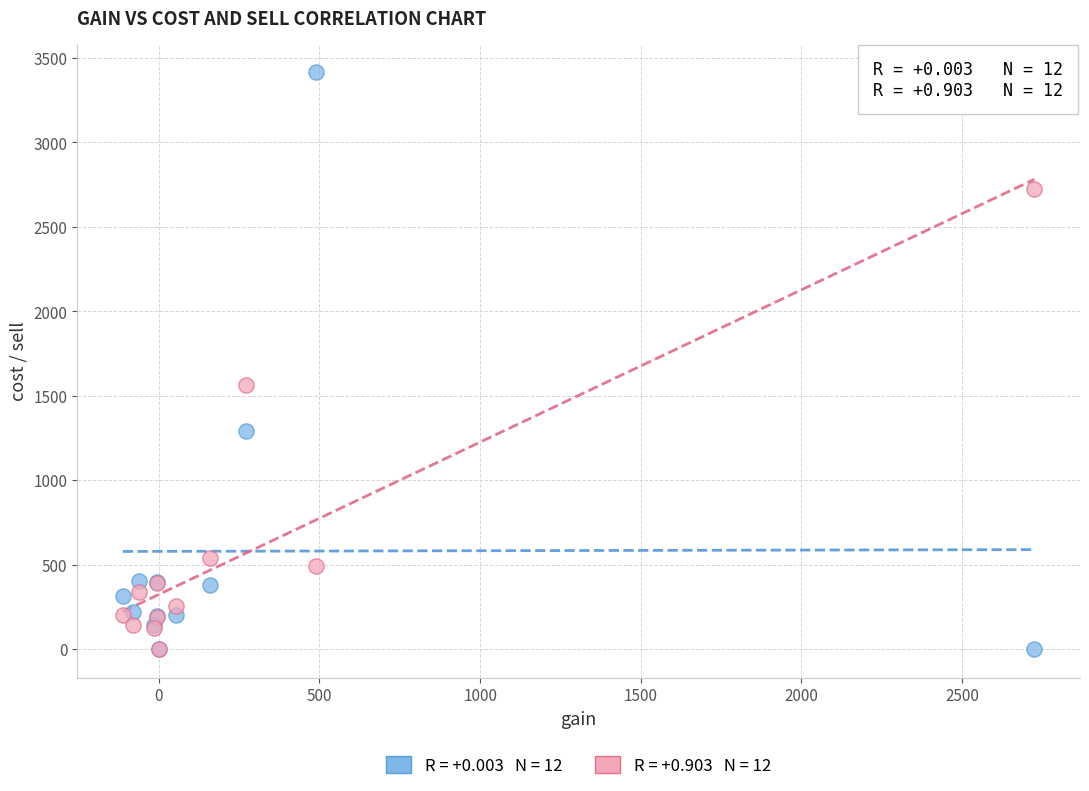

Across all series, what Y value is closest to 1707?

1560.7